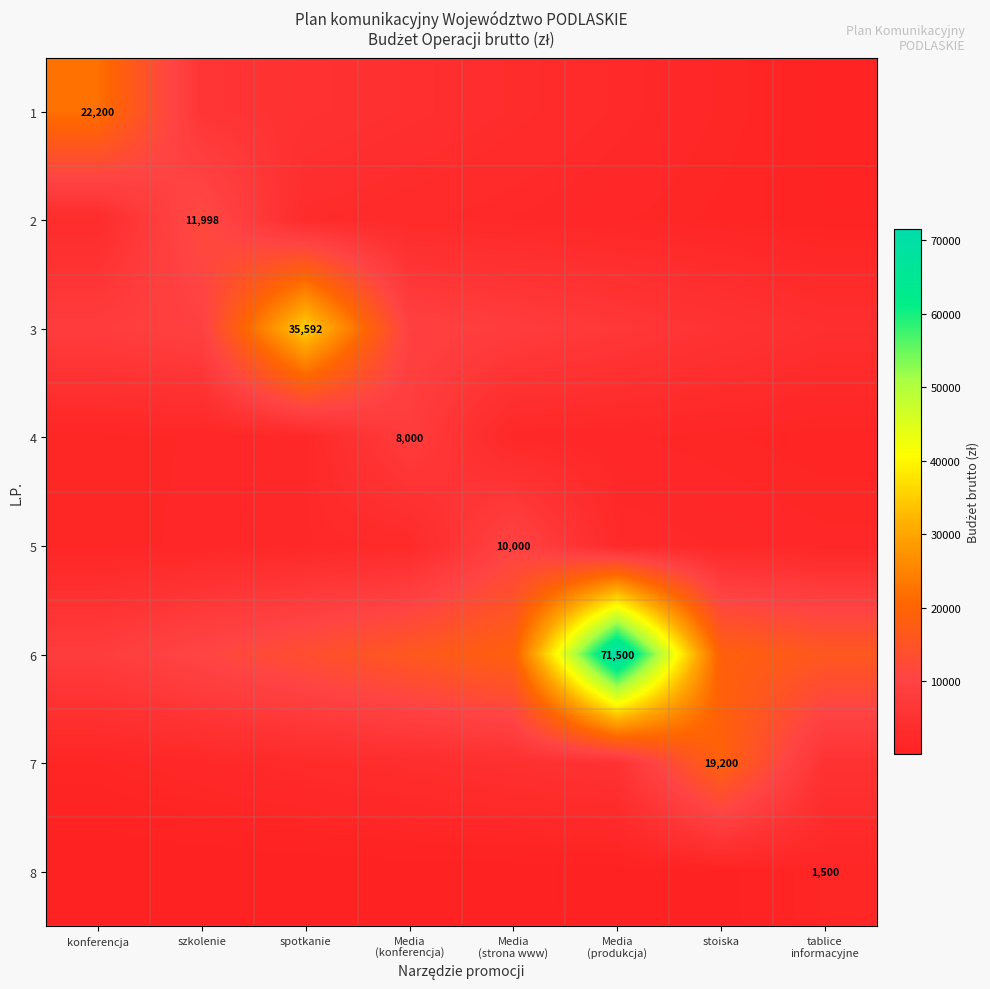

At which label is 5 closest to 5750?

Media (konferencja)